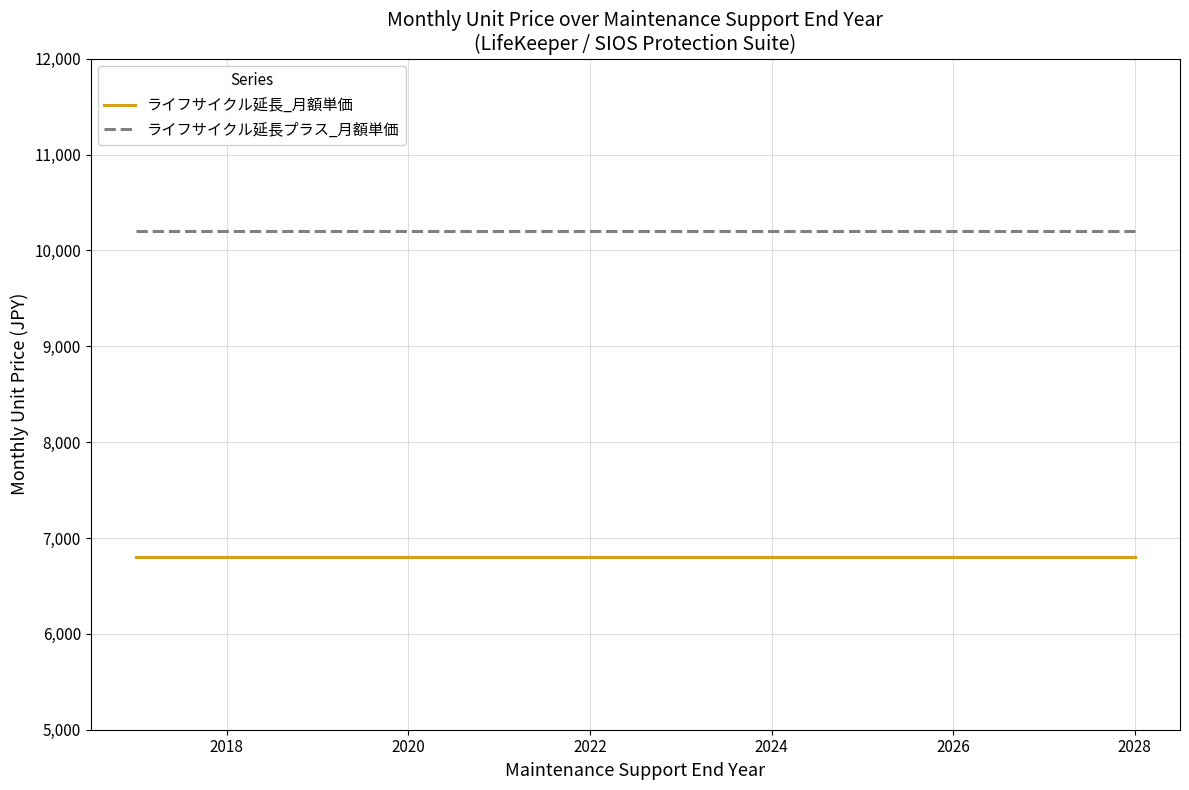

List the series in order of their overall mean, highest first.

ライフサイクル延長プラス_月額単価, ライフサイクル延長_月額単価